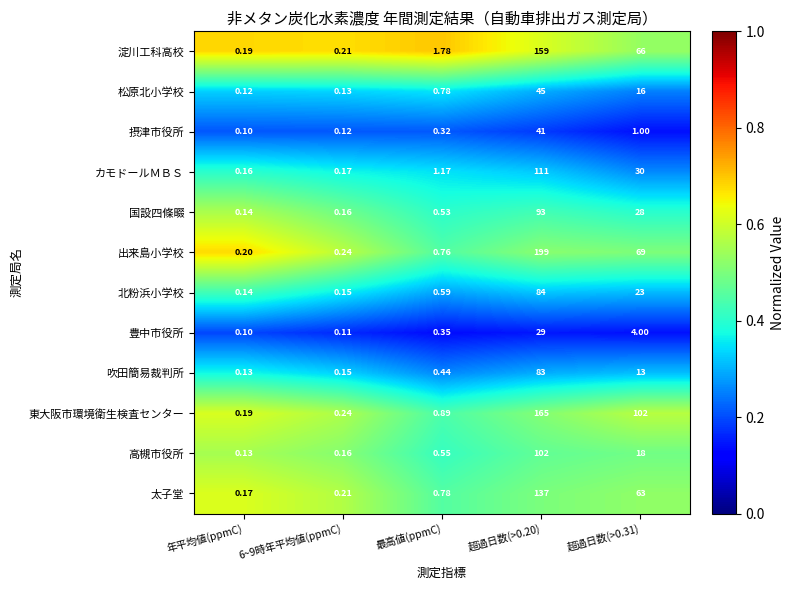

Rank the series by their maximum value, from highest to lowest.

出来島小学校, 東大阪市環境衛生検査センター, 淀川工科高校, 太子堂, カモドールＭＢＳ, 高槻市役所, 国設四條畷, 北粉浜小学校, 吹田簡易裁判所, 松原北小学校, 摂津市役所, 豊中市役所